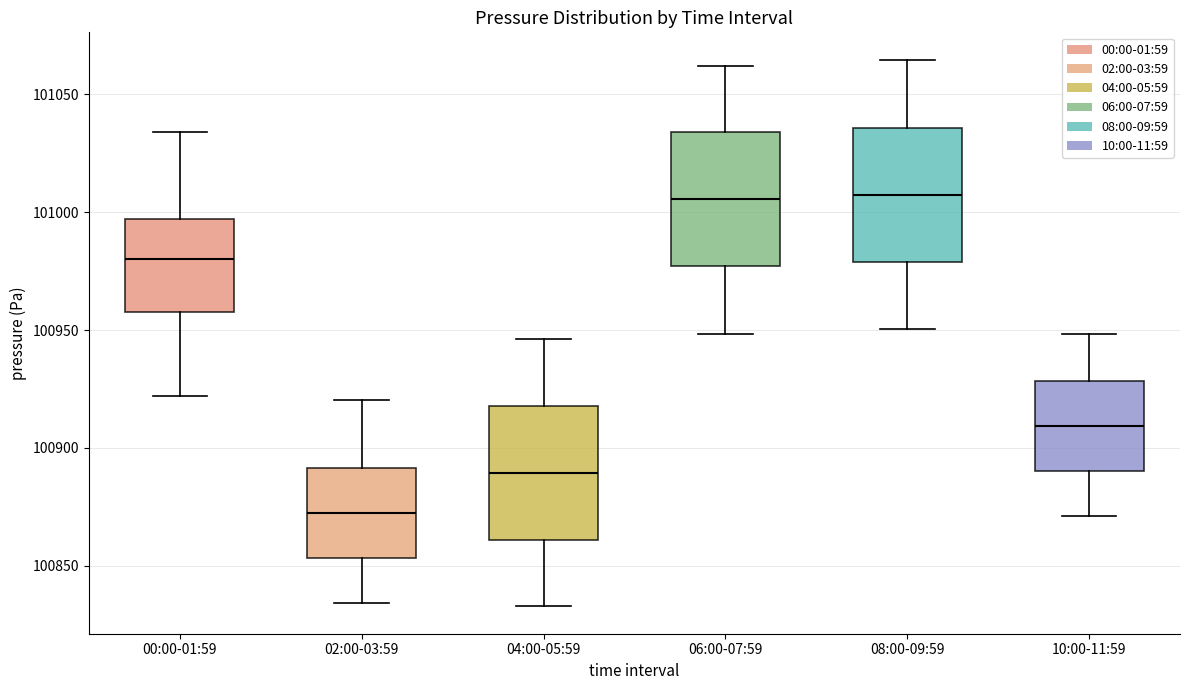

Which box has the lowest median line?

02:00-03:59